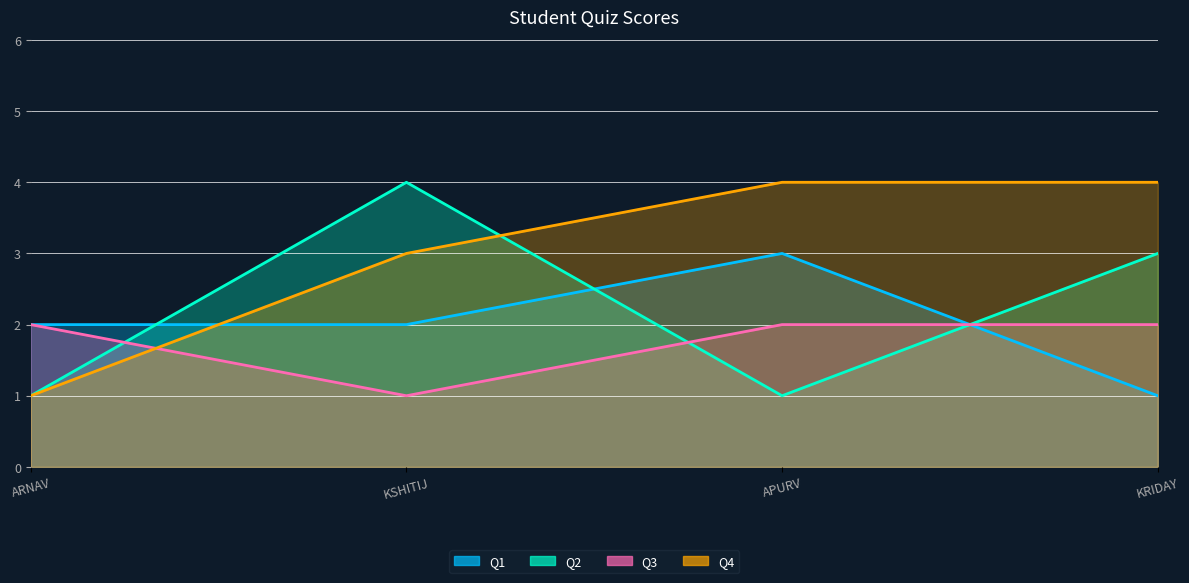

Rank the series at ARNAV from lowest to highest value.

Q2, Q4, Q1, Q3